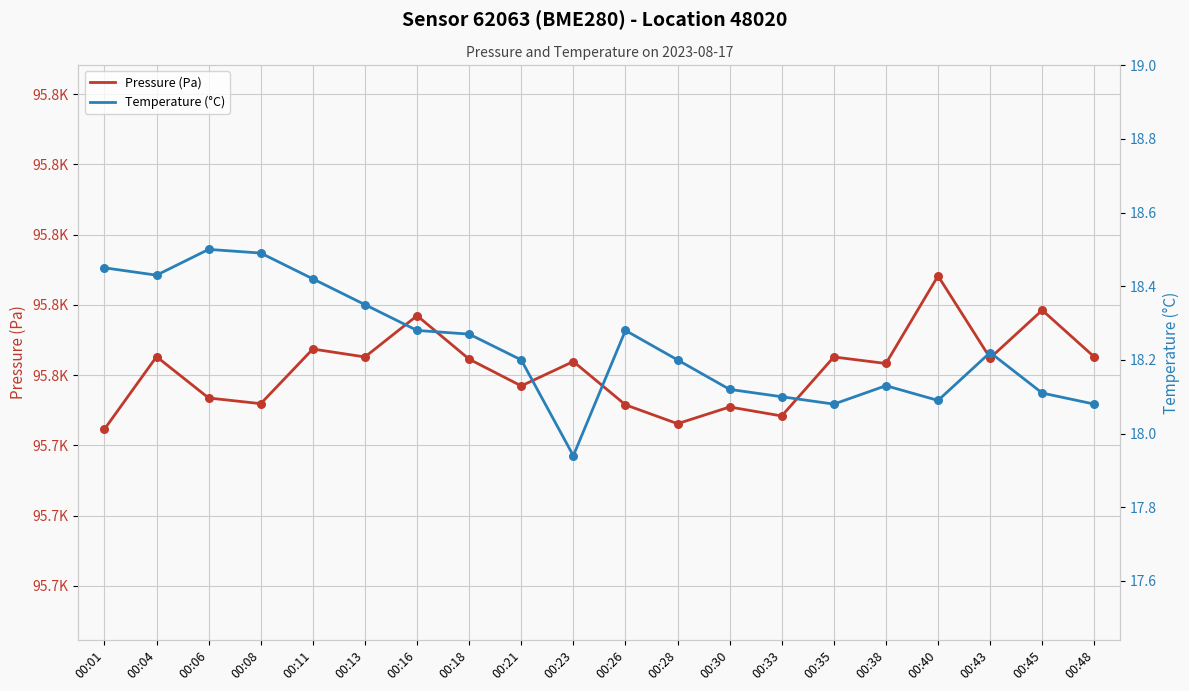

What are all the series names shown in the legend?

Pressure (Pa), Temperature (°C)